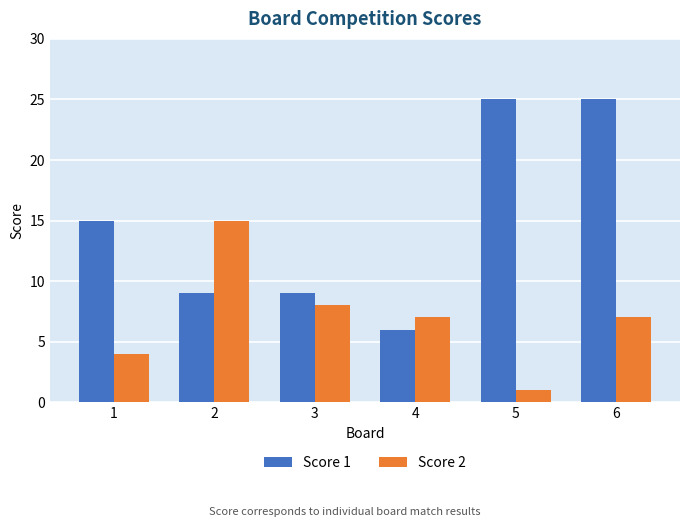

Which category has the highest value in the Score 2 series?

2